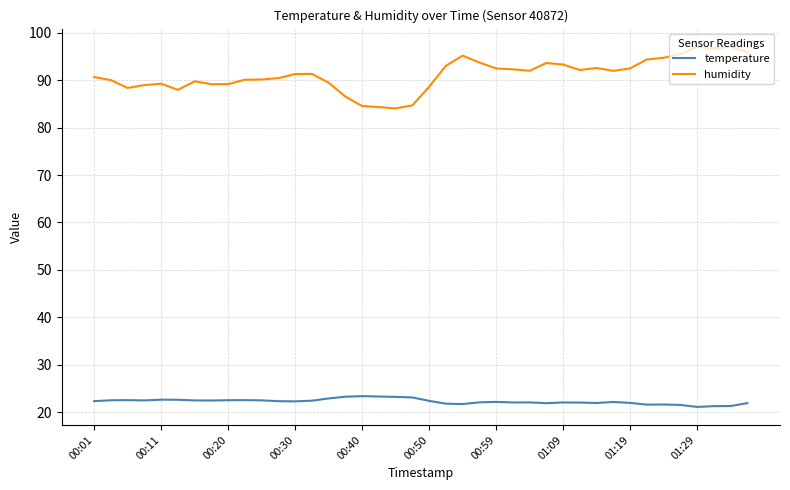

Rank the series by their maximum value, from highest to lowest.

humidity, temperature